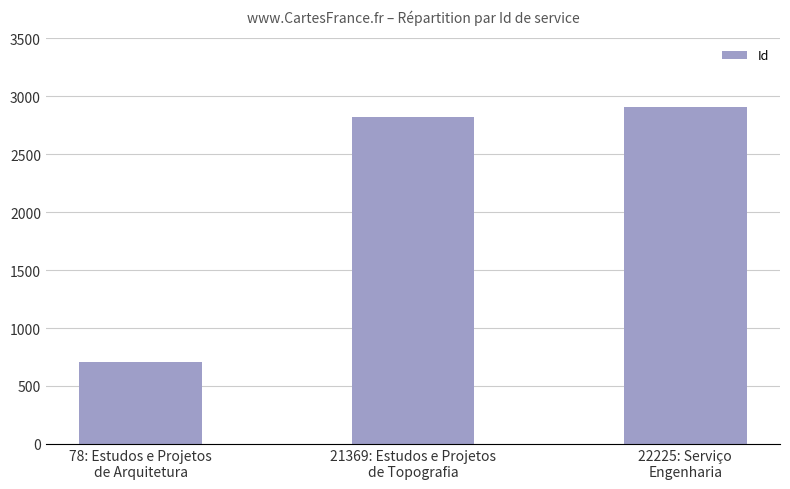

What value does the data have at 22225: Serviço
Engenharia?

2910